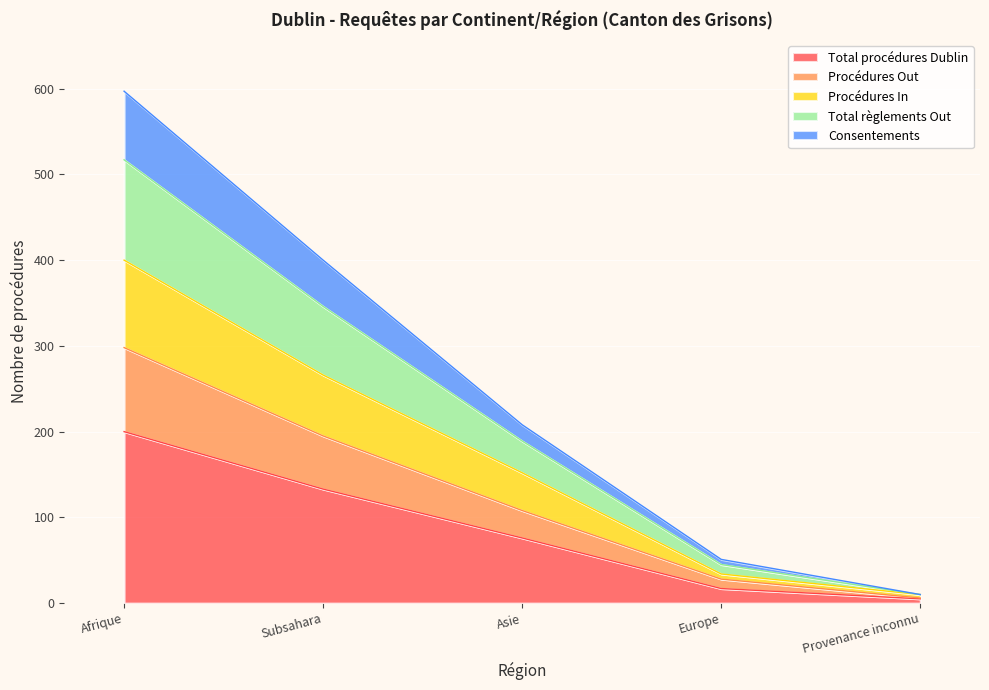

How many lines are shown in the chart?

5